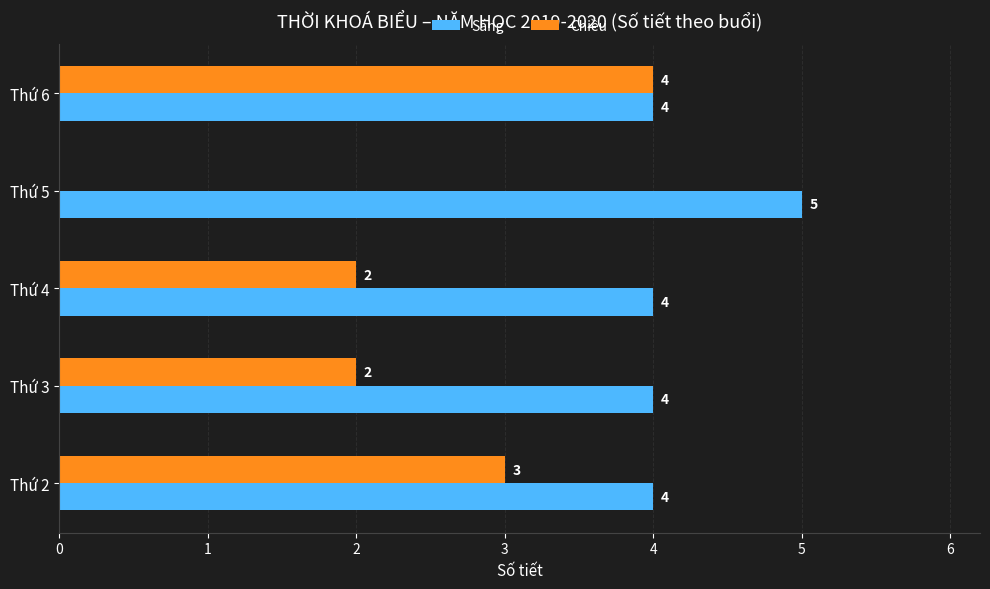

True or false: Chiều has a value of 3 at Thứ 2.

True